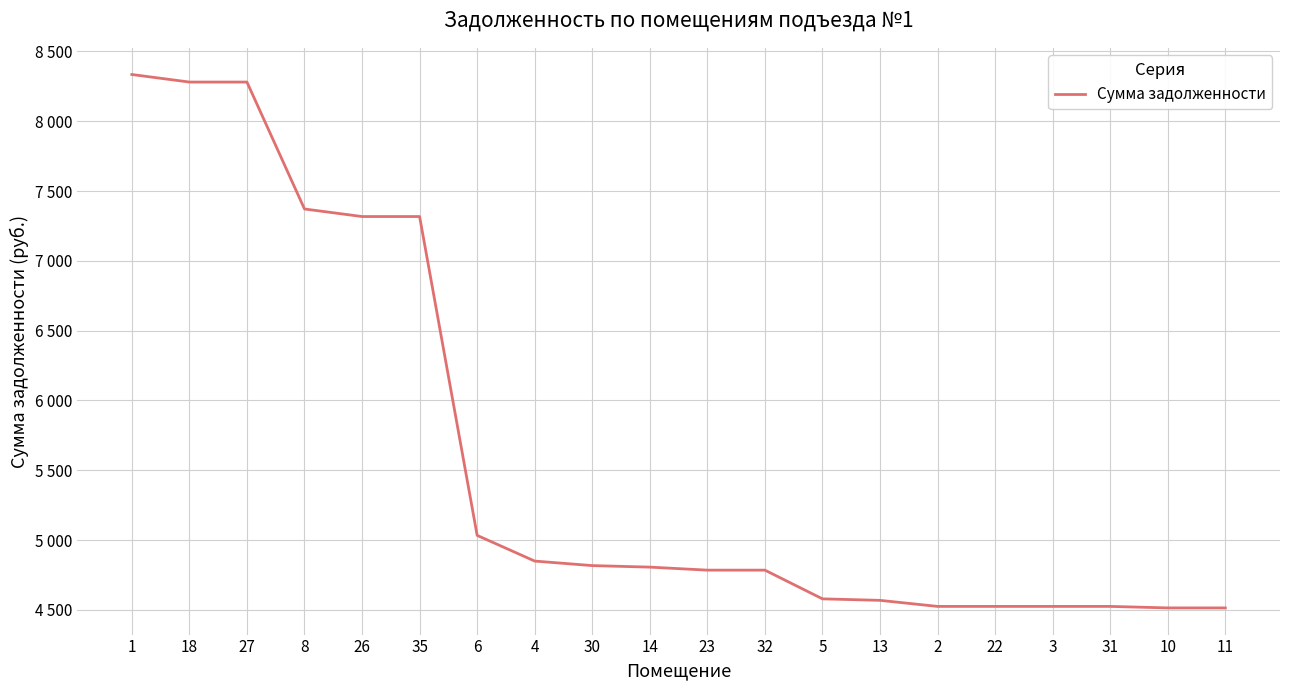

What is the label of the 20th point from the right?

1